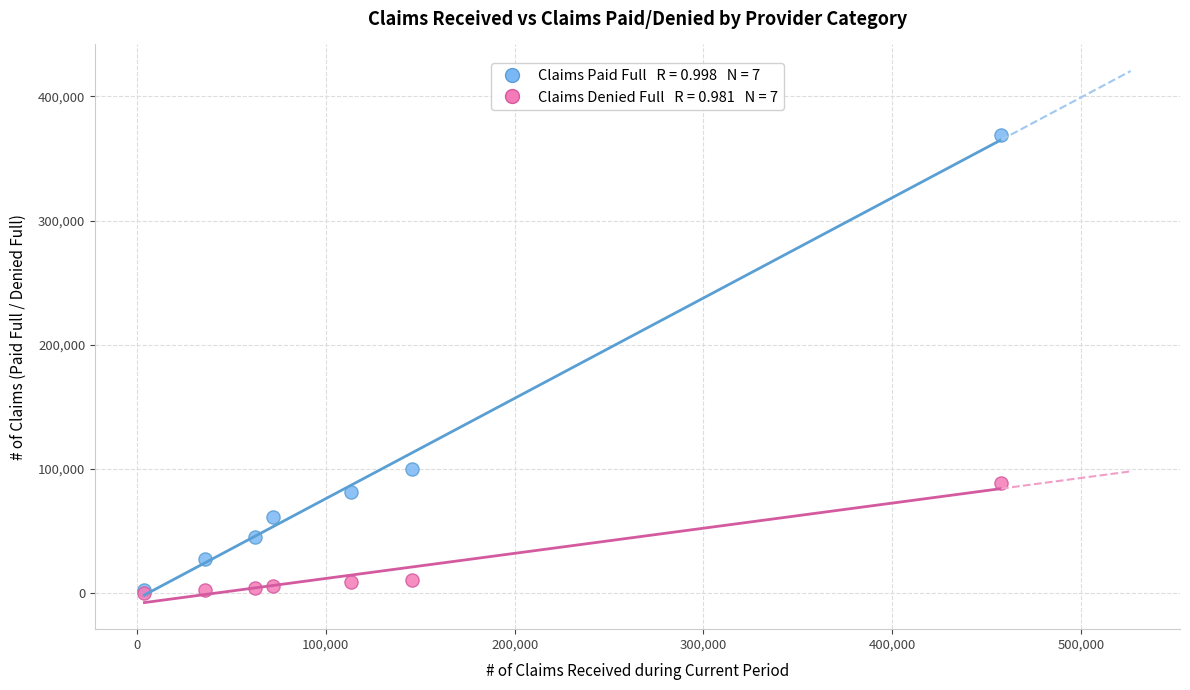

Across all series, what Y value is closest to 184869?

100288